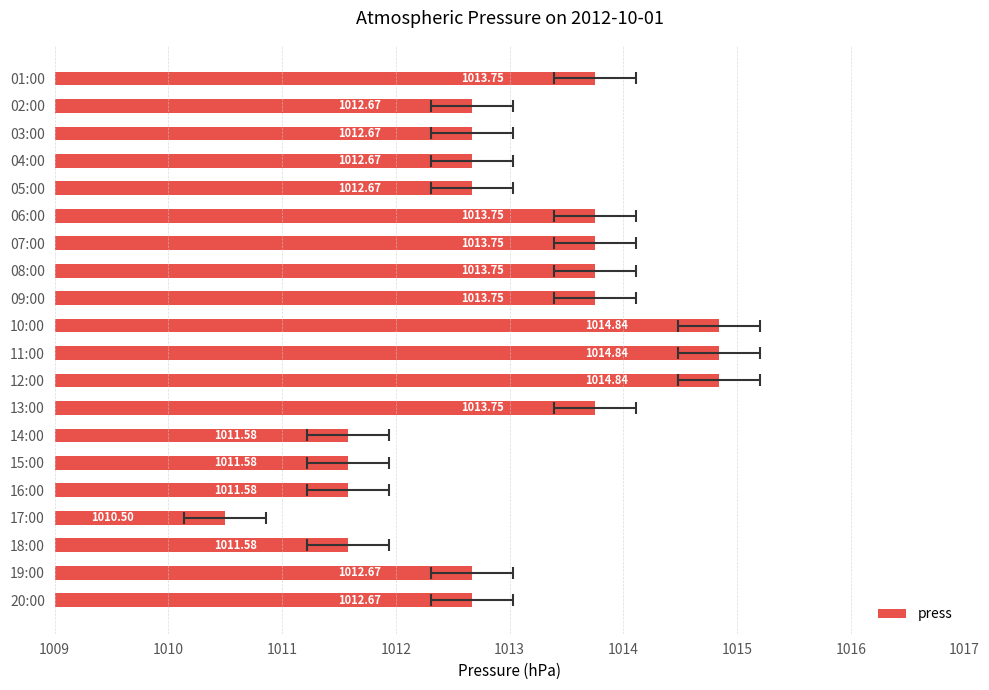

What is the ratio of the value at 13:00 to the value at 11:00?

1.0